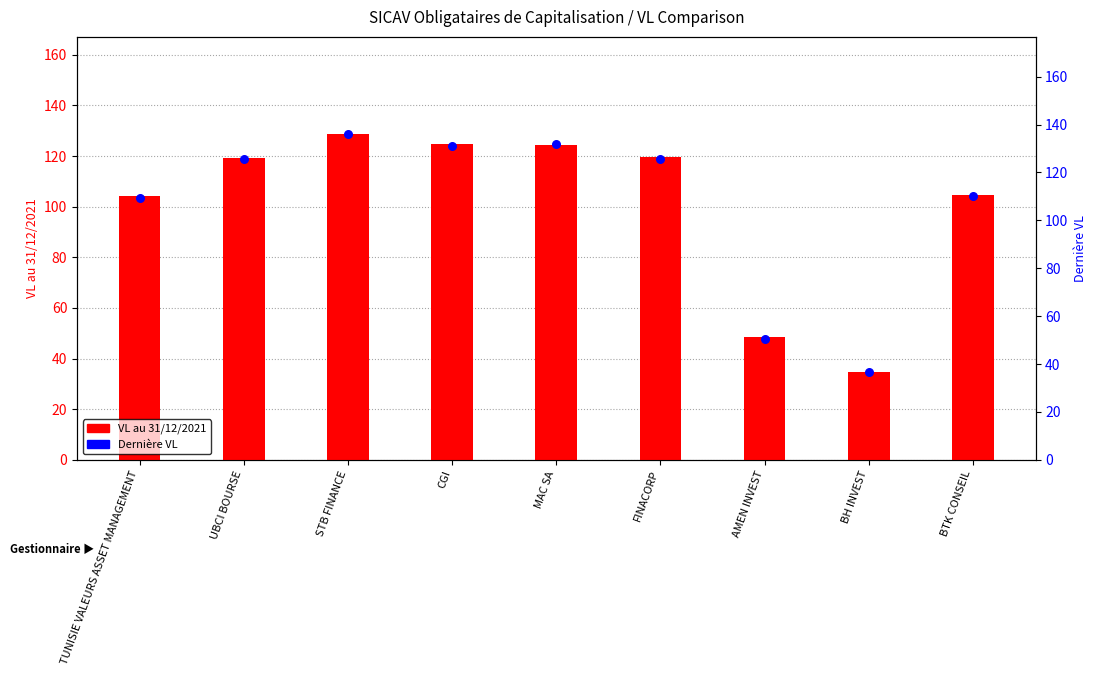

Is the value of VL au 31/12/2021 at BTK CONSEIL greater than the value of Dernière VL at BH INVEST?

Yes